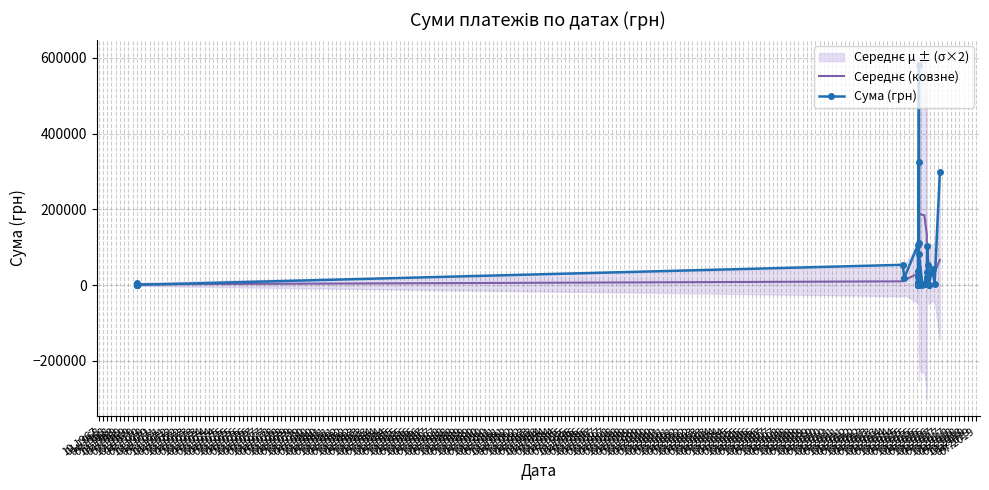

What value does the Сума (грн) series have at 01.1970?

1500.0